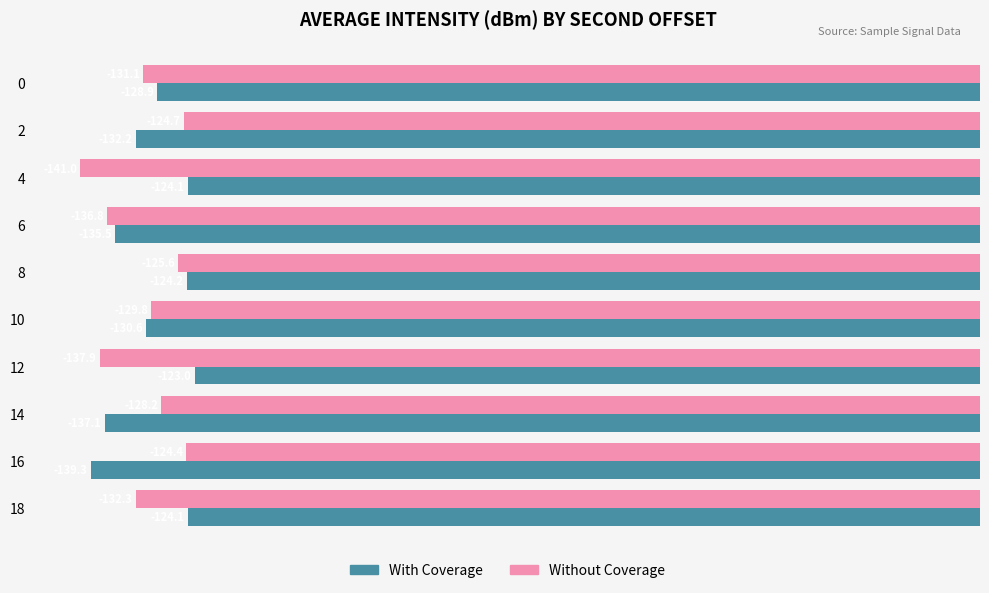

Is it true that With Coverage equals -124.1 at 18?

True